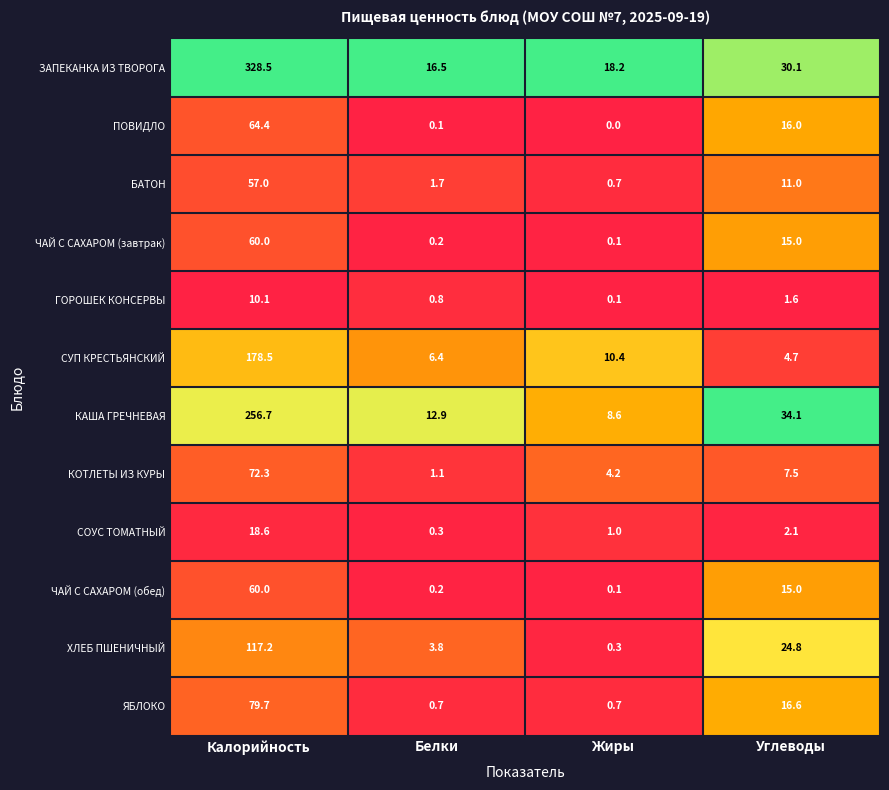

Rank the categories by СОУС ТОМАТНЫЙ value from lowest to highest.

Белки, Жиры, Углеводы, Калорийность